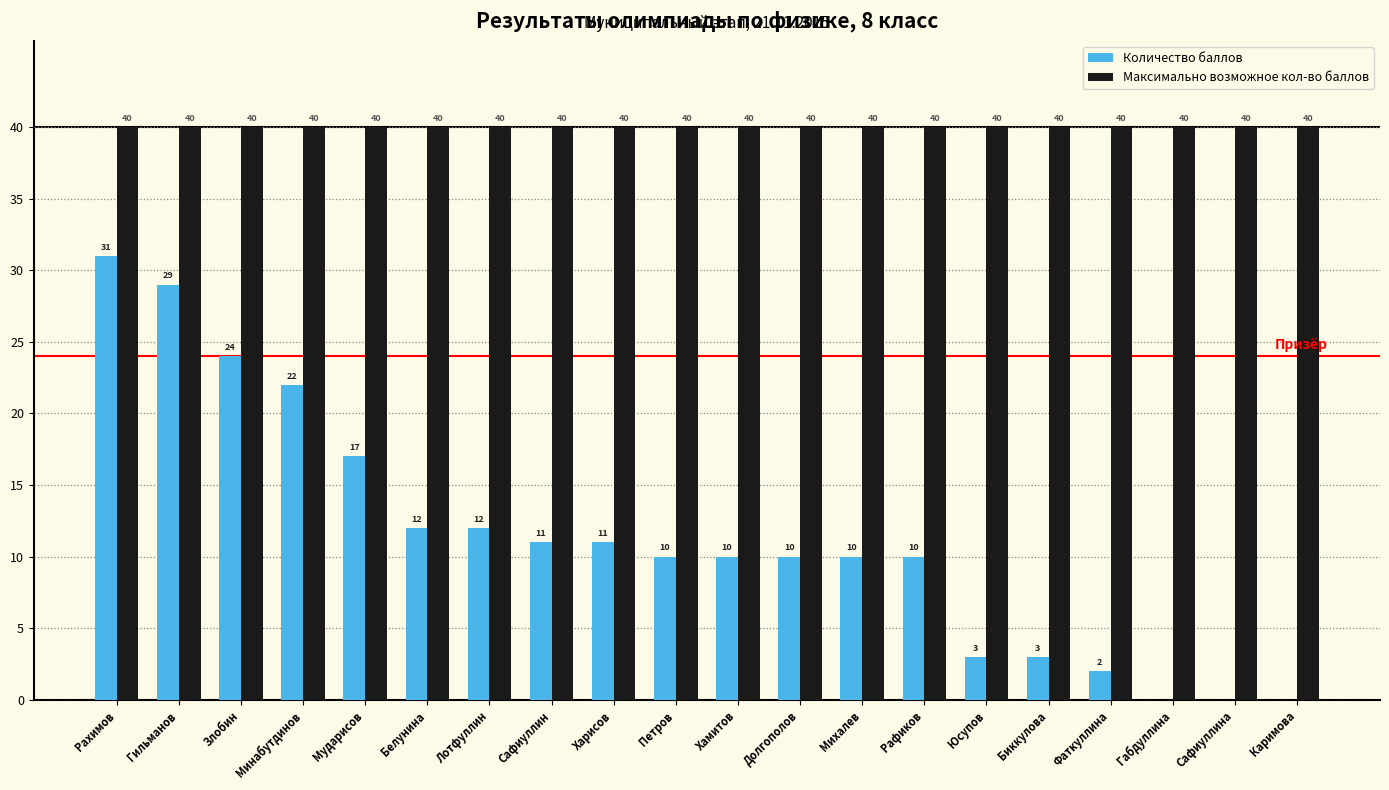

At which label does Количество баллов first exceed 10?

Рахимов